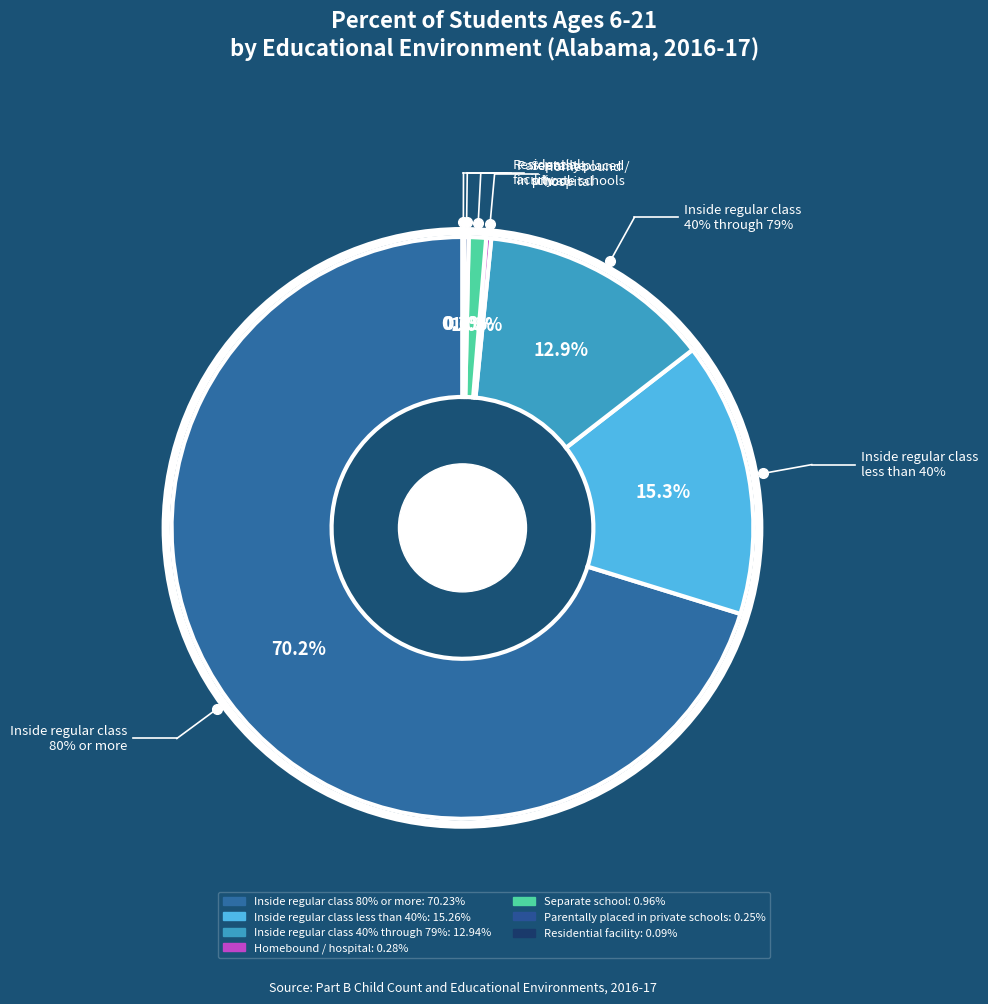

Rank the categories by value from lowest to highest.

Residential
facility, Parentally placed
in private schools, Homebound /
hospital, Separate
school, Inside regular class
40% through 79%, Inside regular class
less than 40%, Inside regular class
80% or more